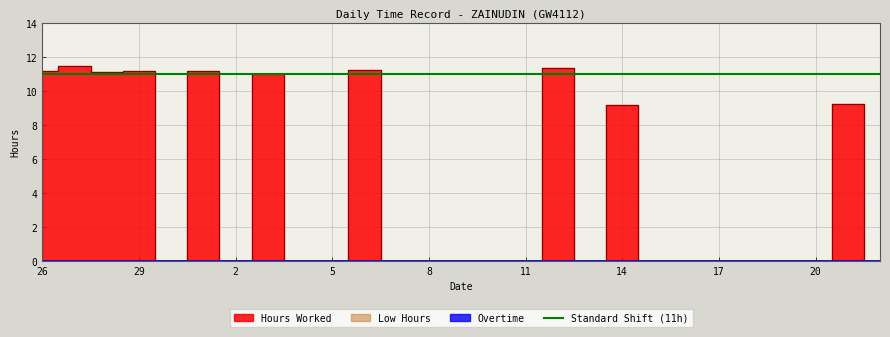

True or false: Overtime has more than 0 interior local peaks.

False